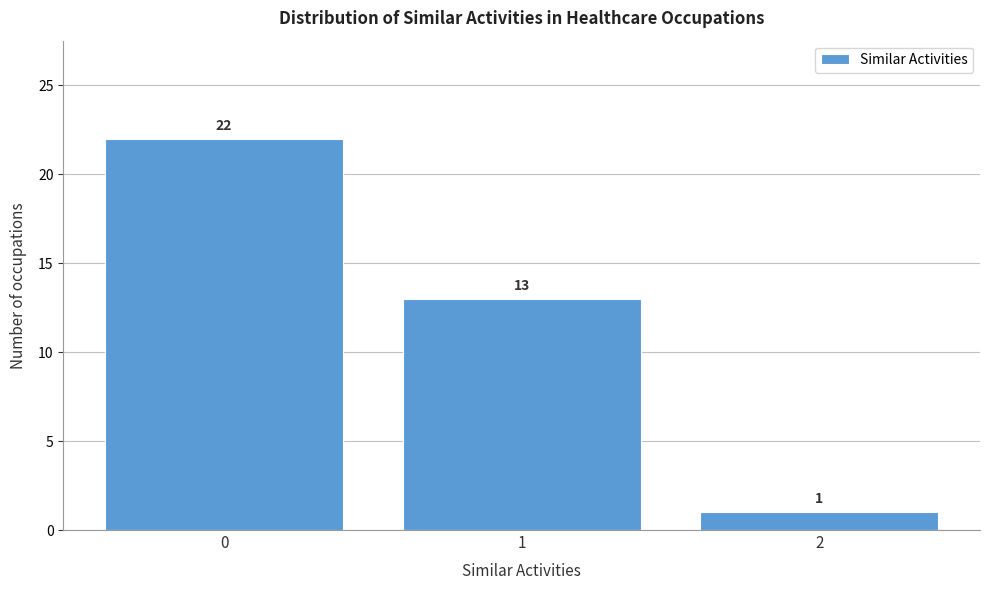

Reading right to left, list all the values displayed in this chart.

2=1	1=13	0=22